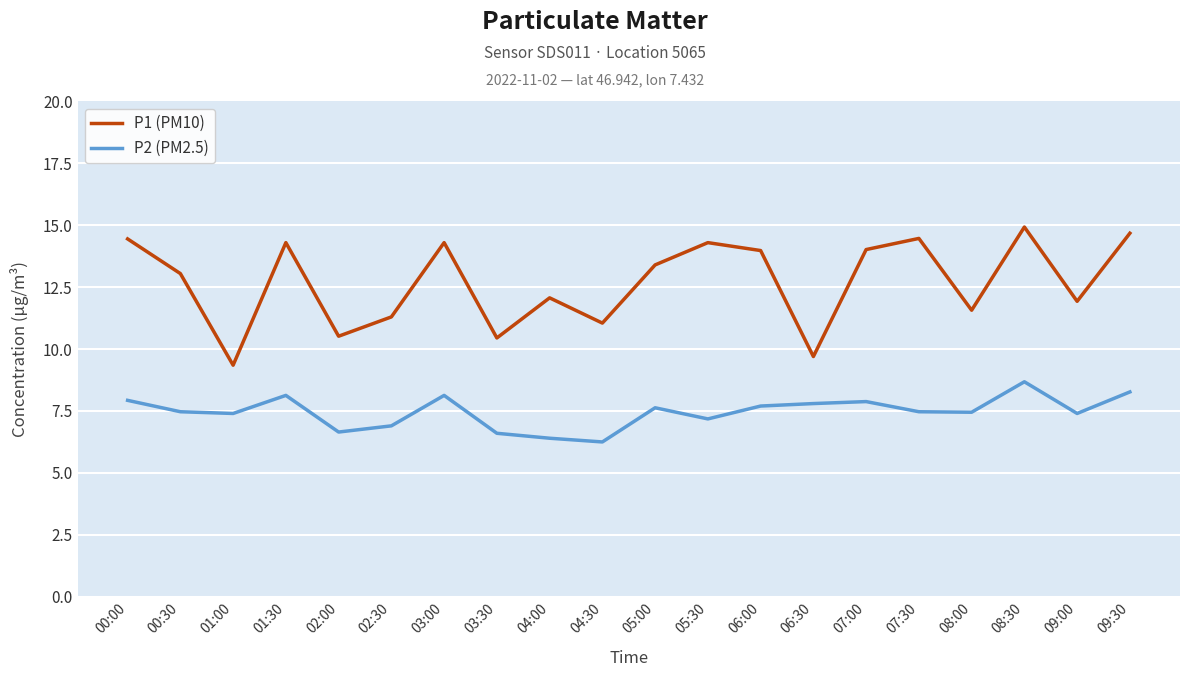

Count the number of data series in this chart.

2